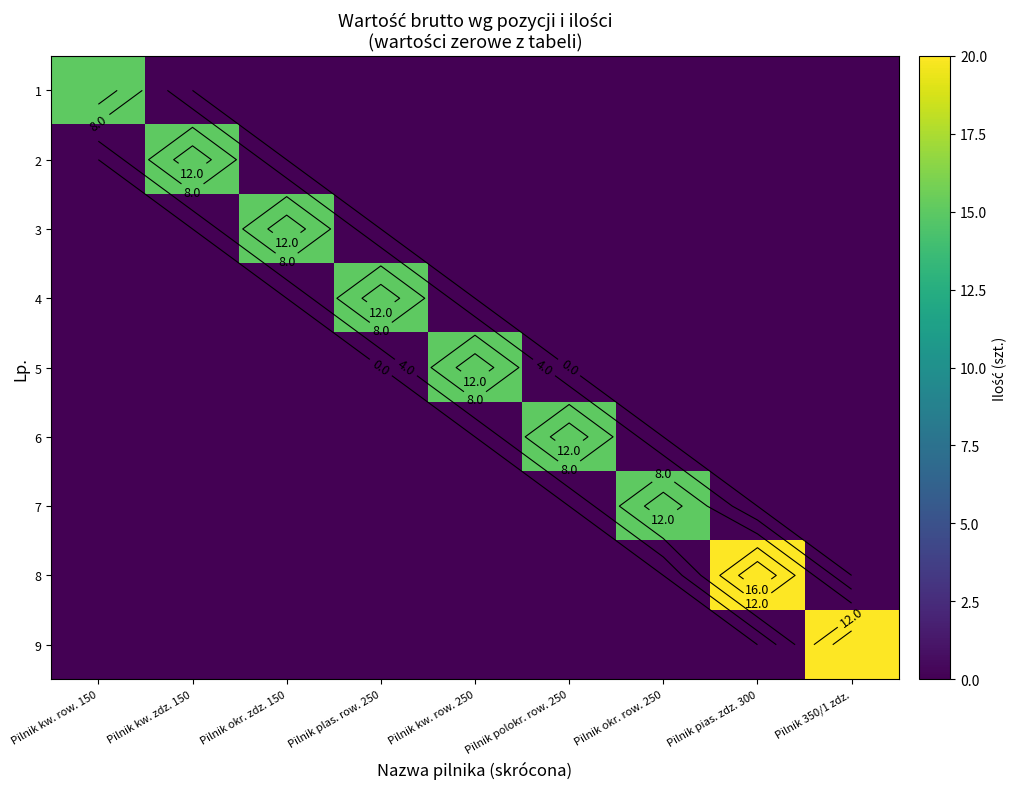

Which series has the widest spread of values?

8